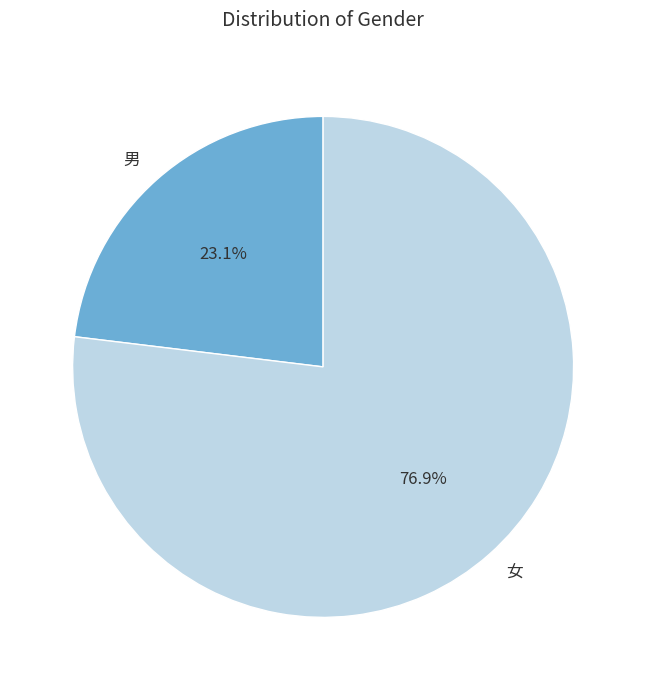

How many segments does this pie chart have?

2